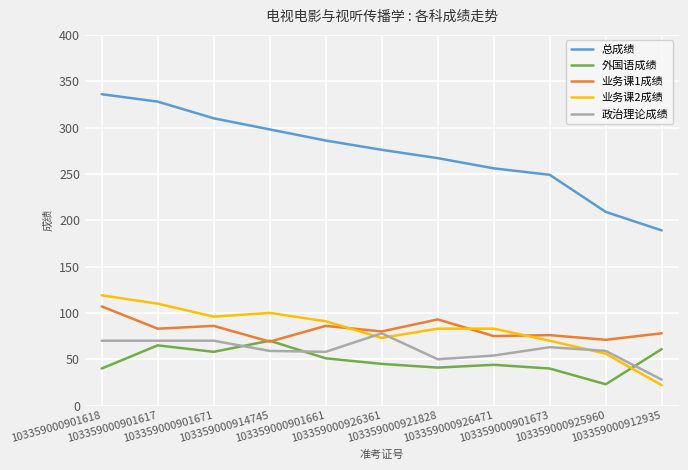

How many lines are shown in the chart?

5